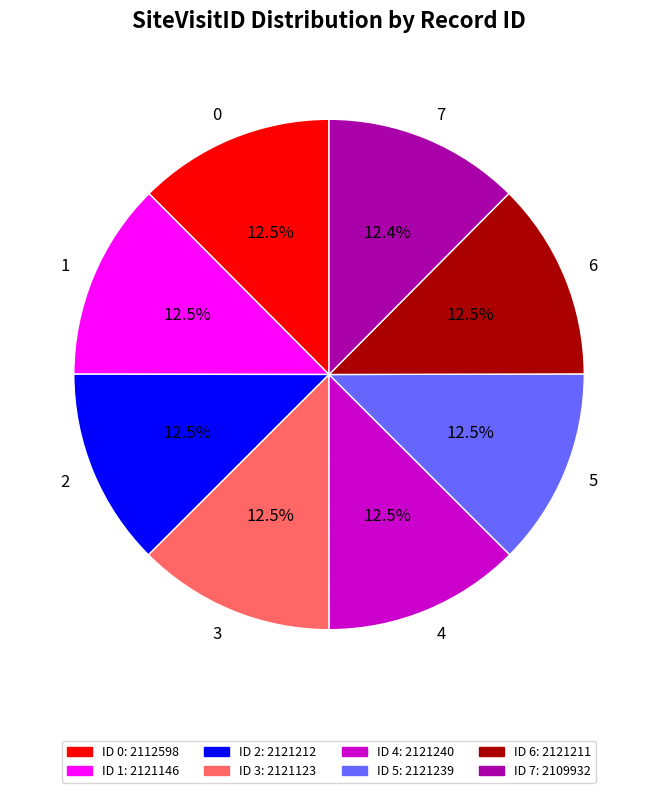

Approximately how many times larger is the value at 2 compared to 7?

1.0